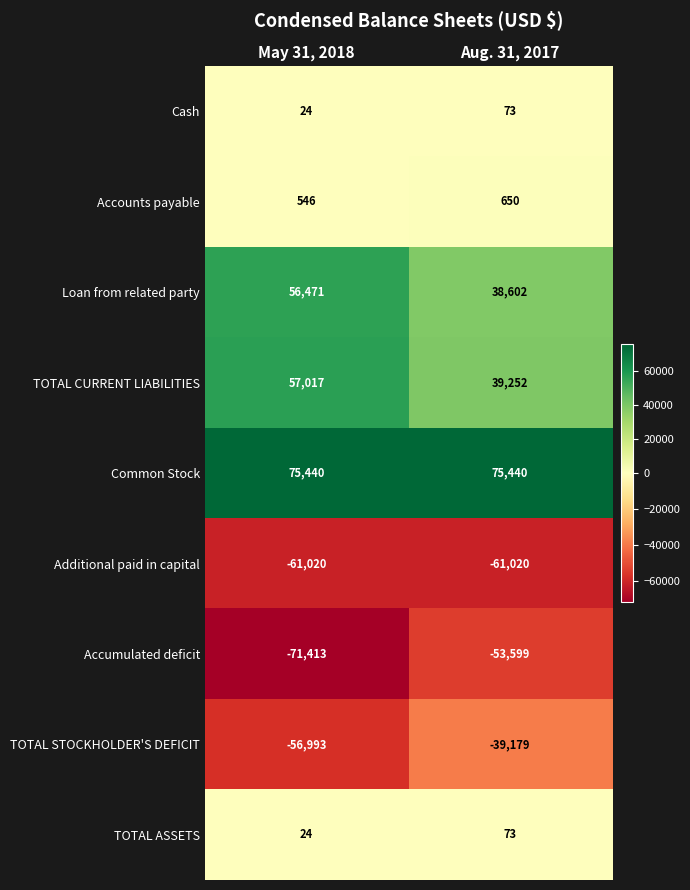

Where is Loan from related party nearest to the value 47536?

Aug. 31, 2017